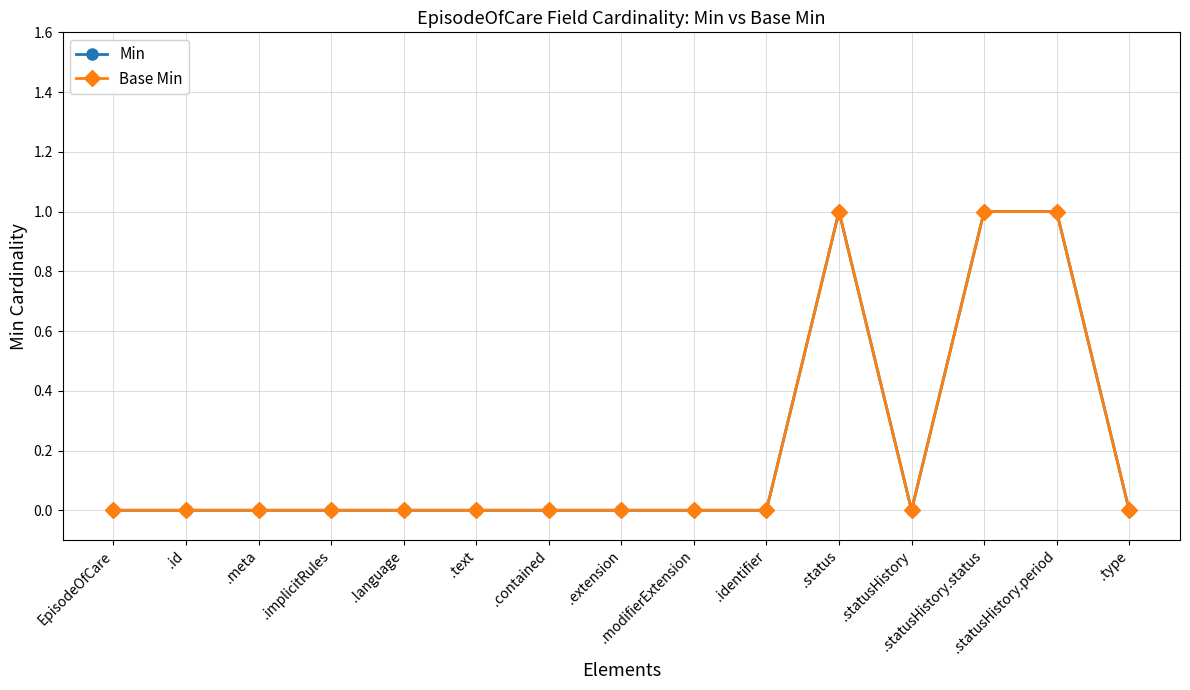

Reading left to right, list all the values displayed in this chart.

Min: EpisodeOfCare=0	.id=0	.meta=0	.implicitRules=0	.language=0	.text=0	.contained=0	.extension=0	.modifierExtension=0	.identifier=0	.status=1	.statusHistory=0	.statusHistory.status=1	.statusHistory.period=1	.type=0
Base Min: EpisodeOfCare=0	.id=0	.meta=0	.implicitRules=0	.language=0	.text=0	.contained=0	.extension=0	.modifierExtension=0	.identifier=0	.status=1	.statusHistory=0	.statusHistory.status=1	.statusHistory.period=1	.type=0